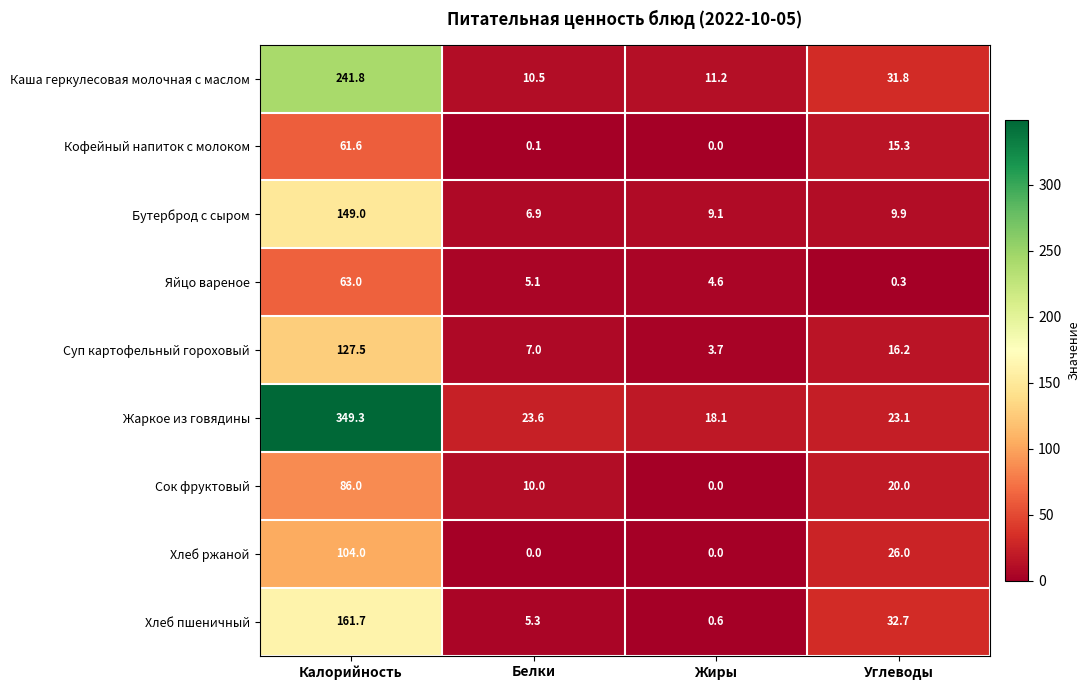

The value of Кофейный напиток с молоком at Жиры is 40.6. True or false?

False